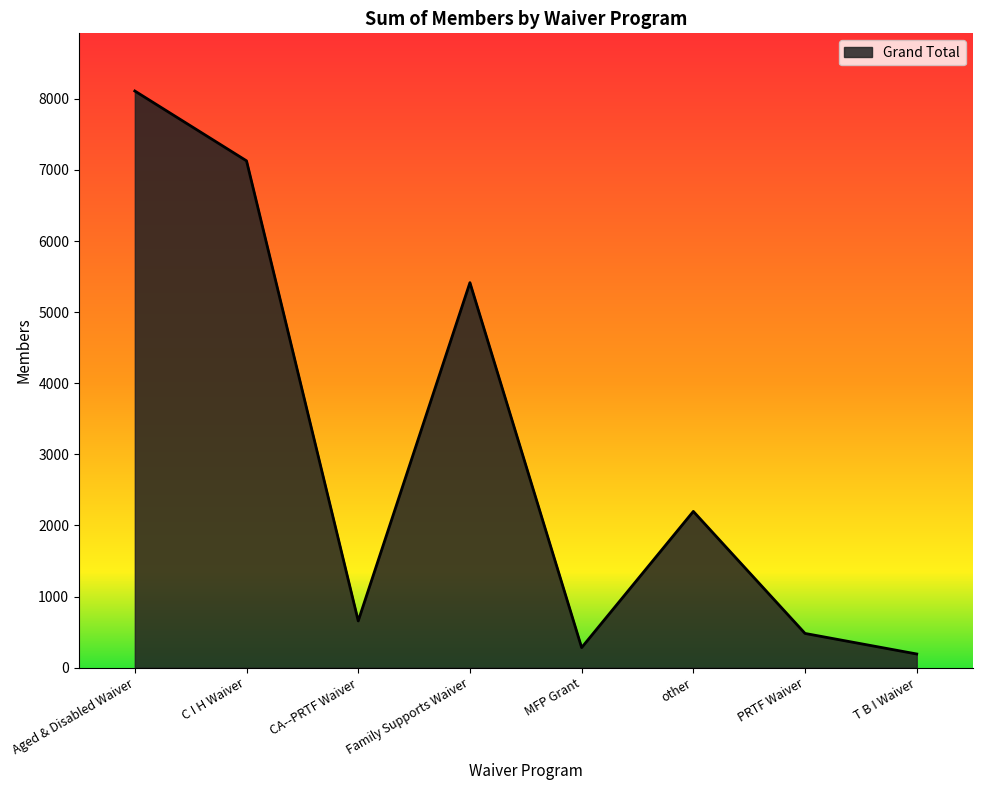

Rank the categories by value from lowest to highest.

T B I Waiver, MFP Grant, PRTF Waiver, CA--PRTF Waiver, other, Family Supports Waiver, C I H Waiver, Aged & Disabled Waiver